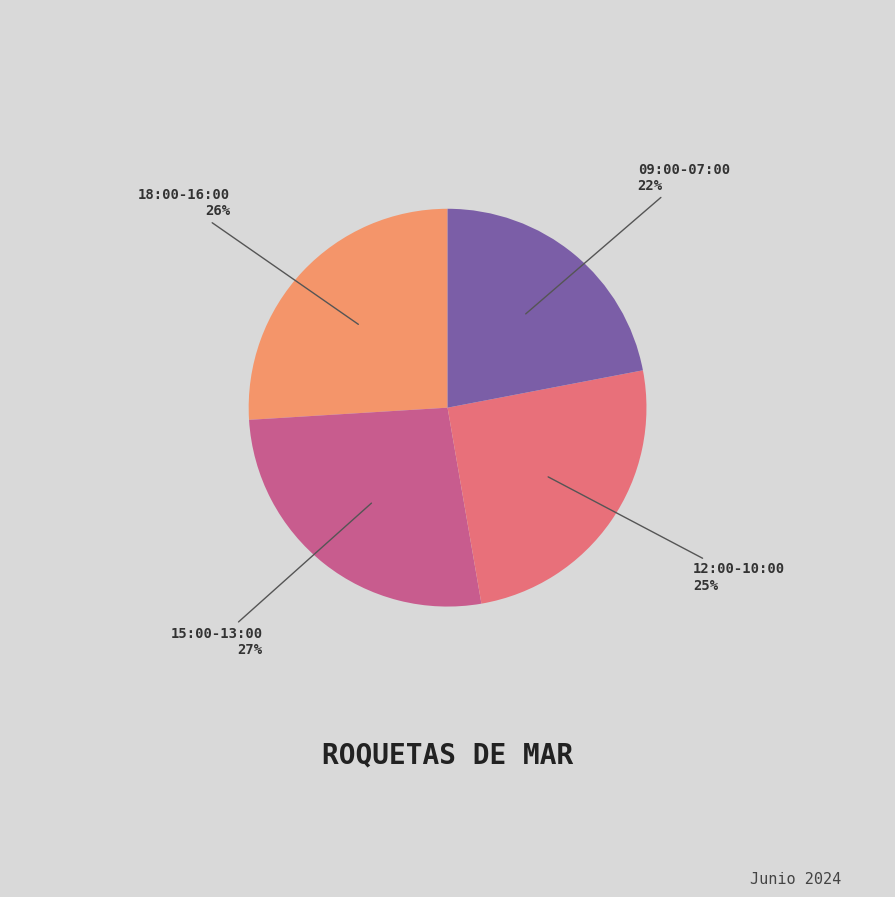

To the nearest percent, what percentage of the pie is 15:00-13:00?

27%